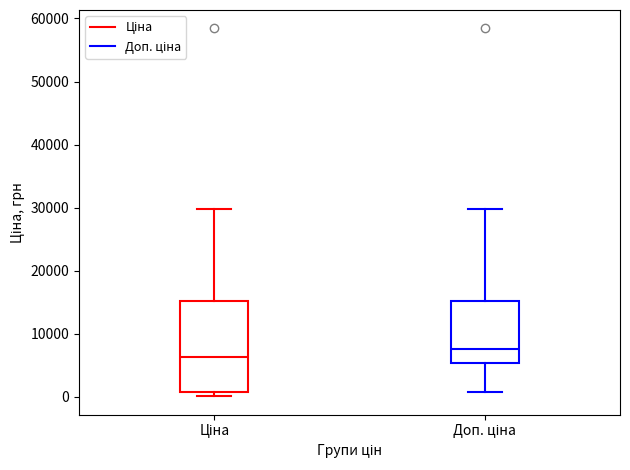

Reading left to right, transcribe this box plot: for each box, give where its median line is, the range the box spans, and where its two whiskers end, as read against the y-axis. The values are not printed on the chart, so give them approximately, as read against the axis.

Ціна: median 6000, box 1000 to 15000, whiskers 0 to 30000
Доп. ціна: median 8000, box 5000 to 15000, whiskers 1000 to 30000